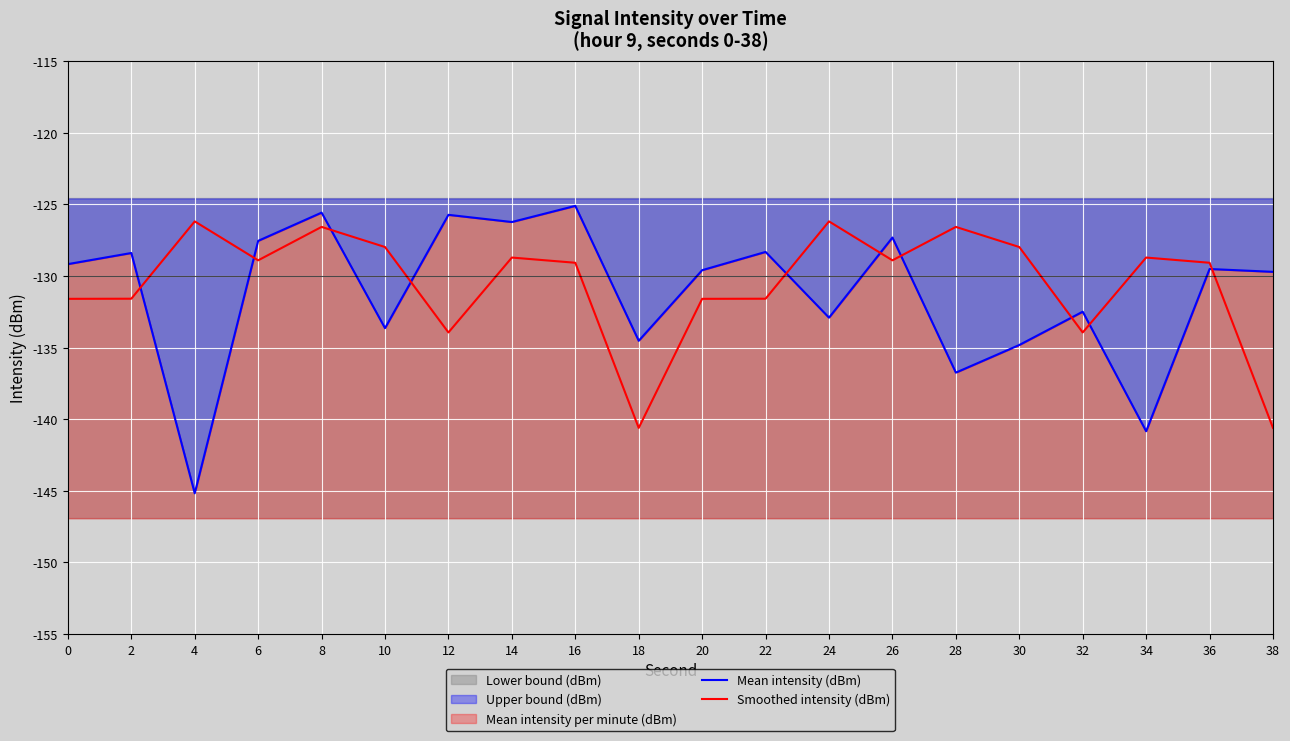

What is the maximum value for Mean intensity (dBm)?

-125.1